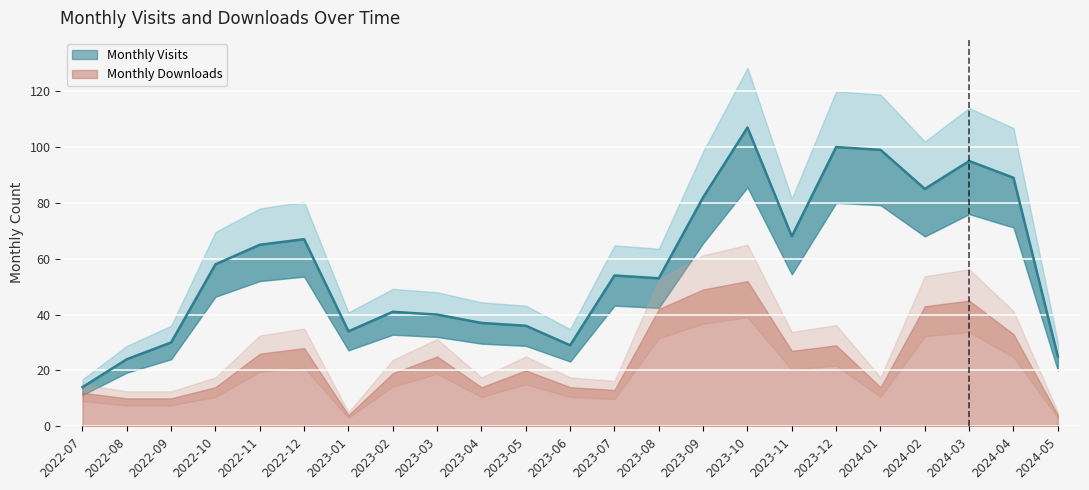

What is the change in value from 2022-10 to 2023-01?

-24